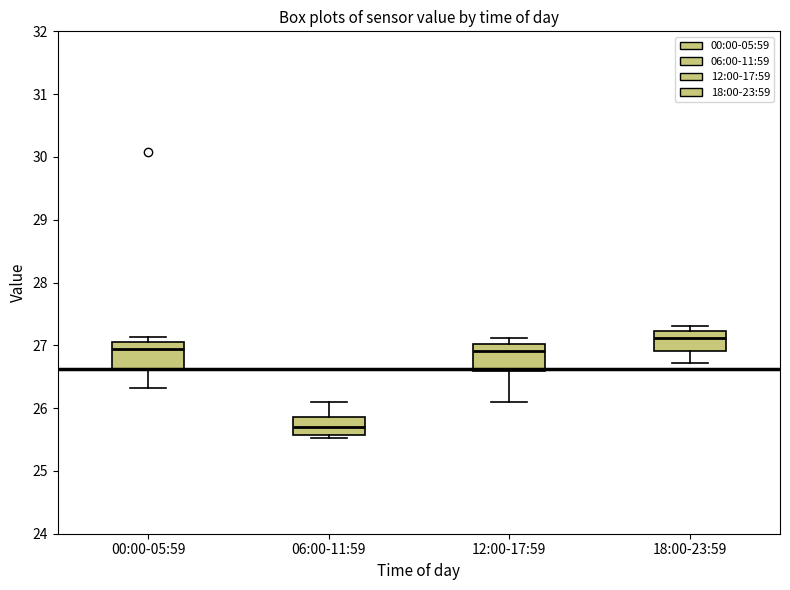

Reading left to right, transcribe this box plot: for each box, give where its median line is, the range the box spans, and where its two whiskers end, as read against the y-axis. The values are not printed on the chart, so give them approximately, as read against the axis.

00:00-05:59: median 26.9, box 26.6 to 27.1, whiskers 26.3 to 27.1 (just above the box's upper edge)
06:00-11:59: median 25.7, box 25.6 to 25.9, whiskers 25.5 to 26.1
12:00-17:59: median 26.9, box 26.6 to 27.0, whiskers 26.1 to 27.1
18:00-23:59: median 27.1, box 26.9 to 27.2, whiskers 26.7 to 27.3